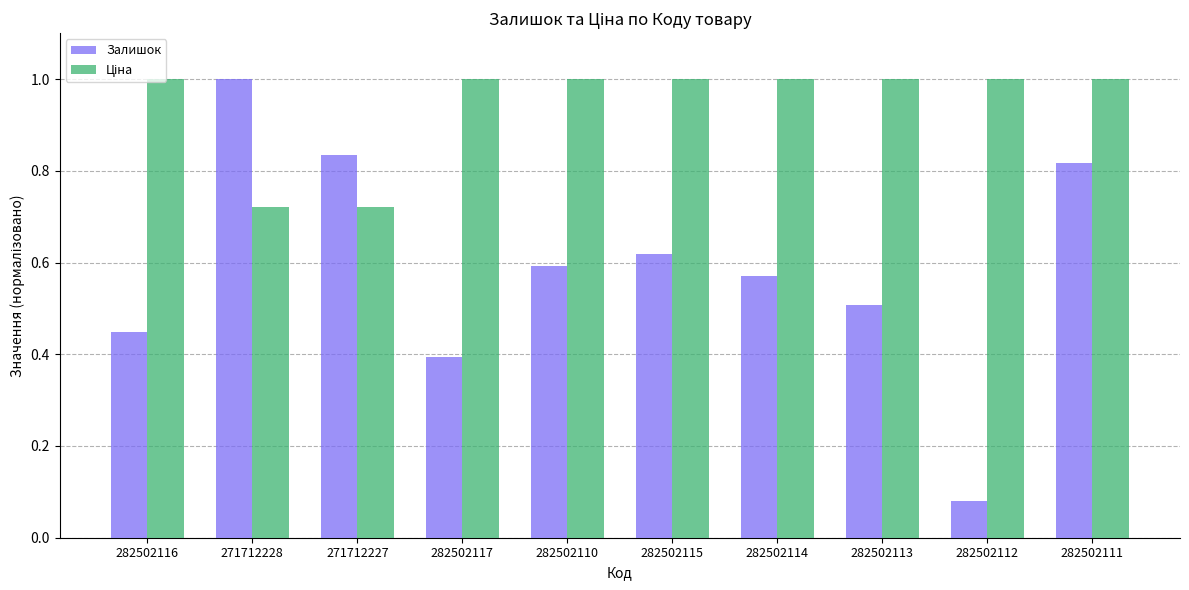

At which category is the sum across all series the highest?

282502111